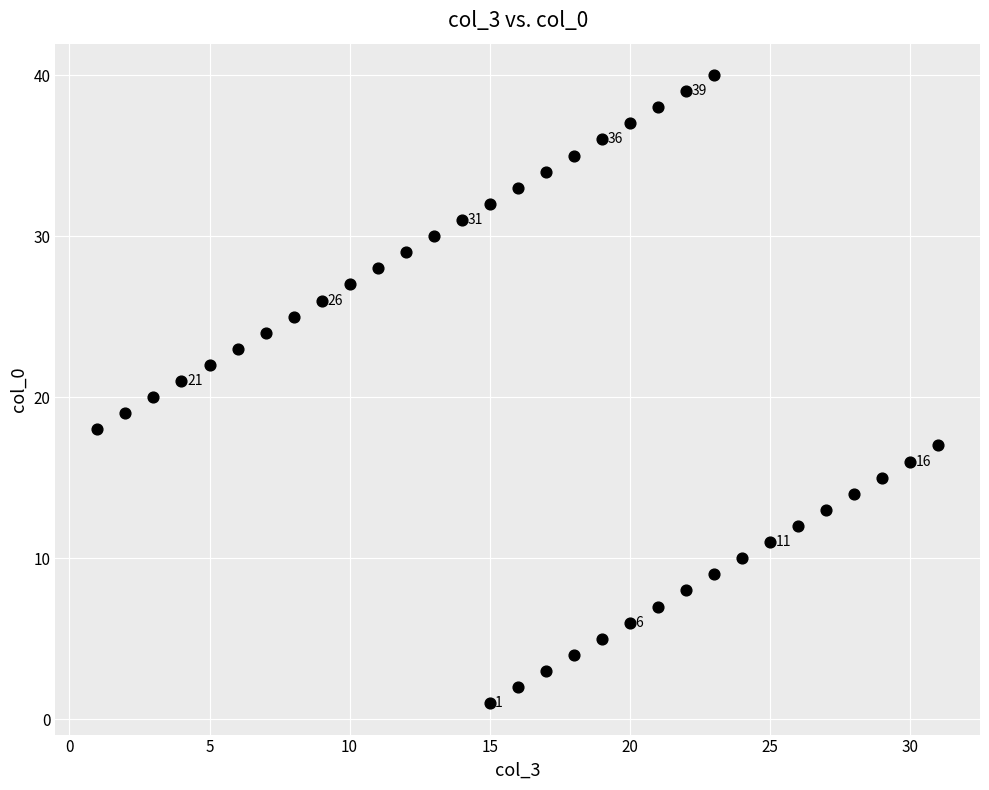

What is the range of Y values (max minus min)?

39